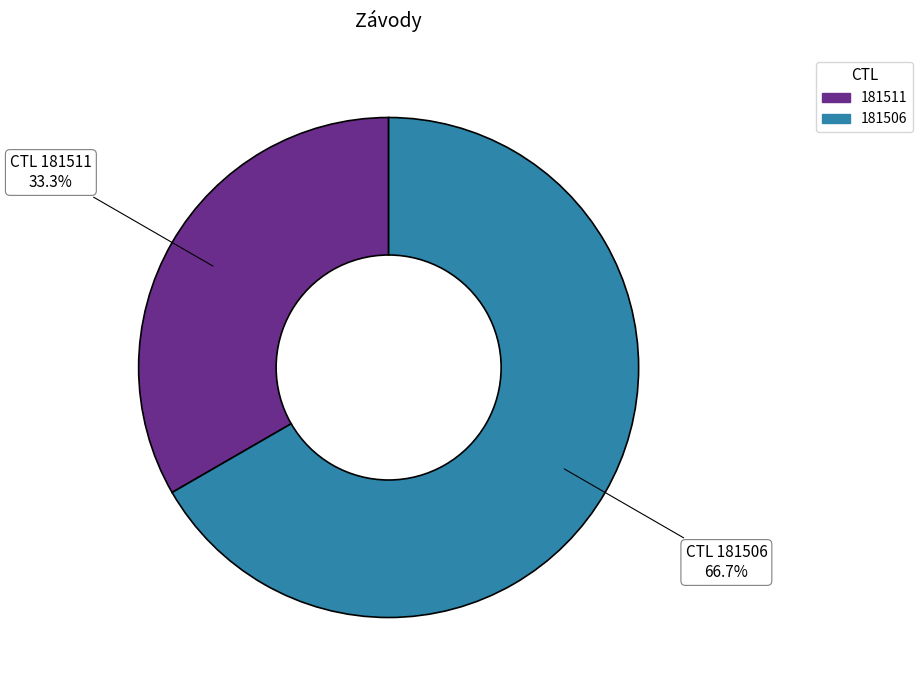

To the nearest percent, what percentage of the pie is 181506?

67%